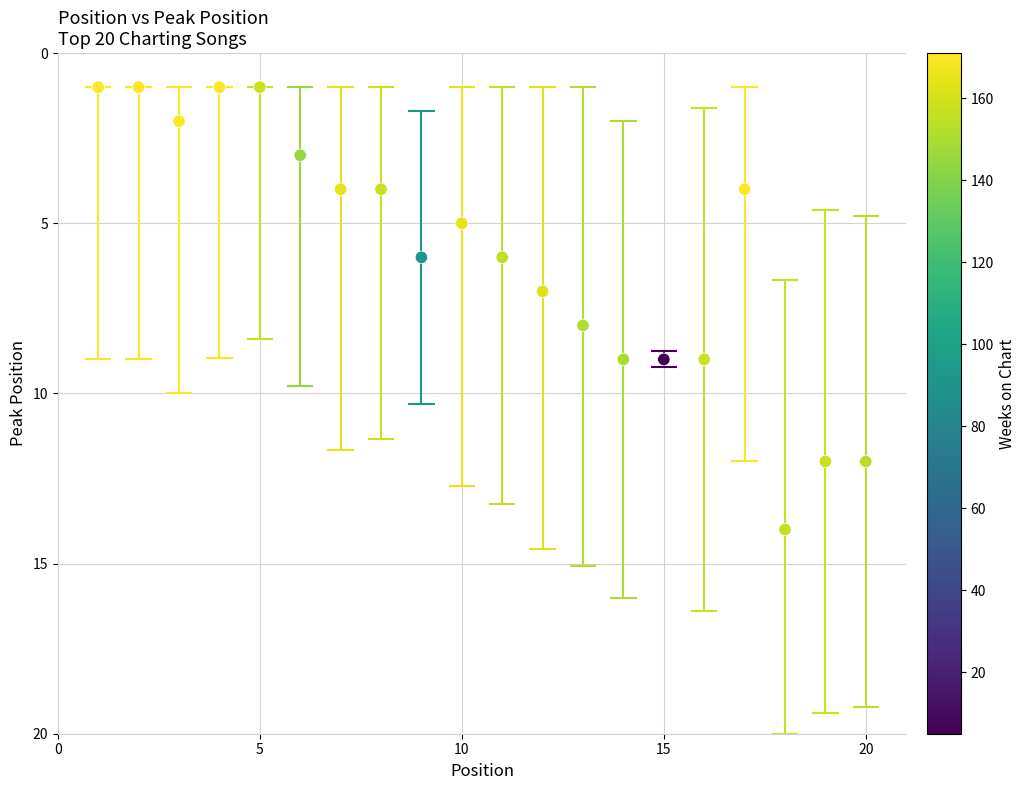

What is the range of X values (max minus min)?

19